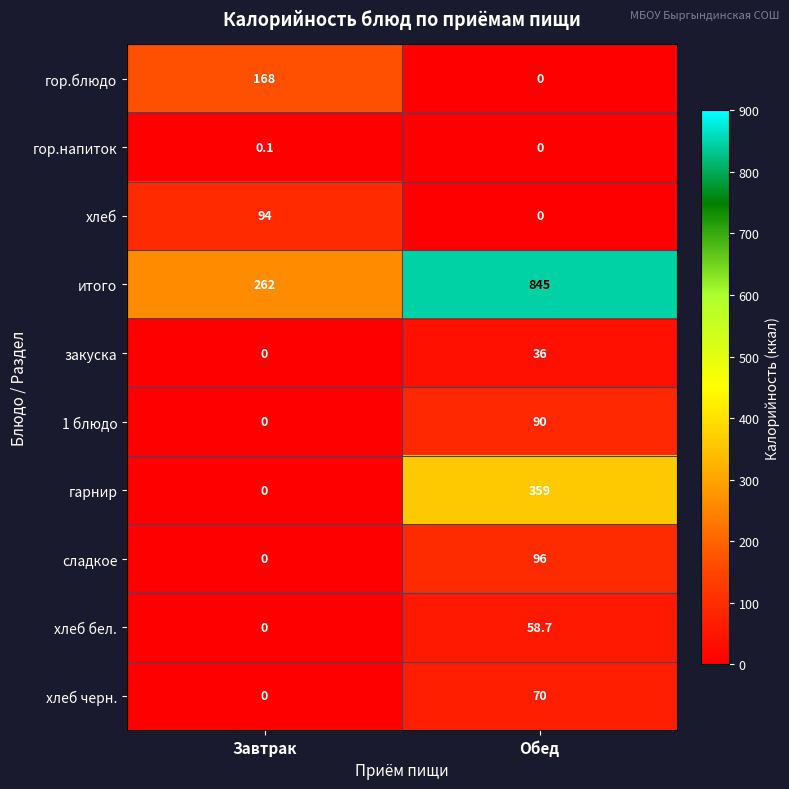

Which series has the largest total across all categories?

итого